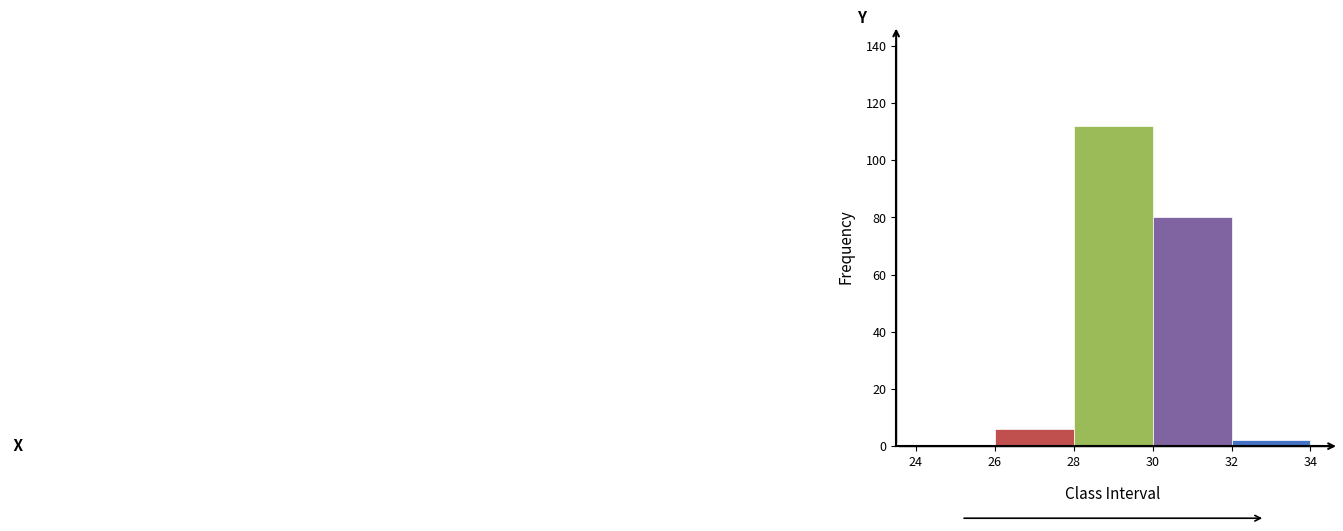

Which range on the x-axis has the tallest bar?

28 to 30